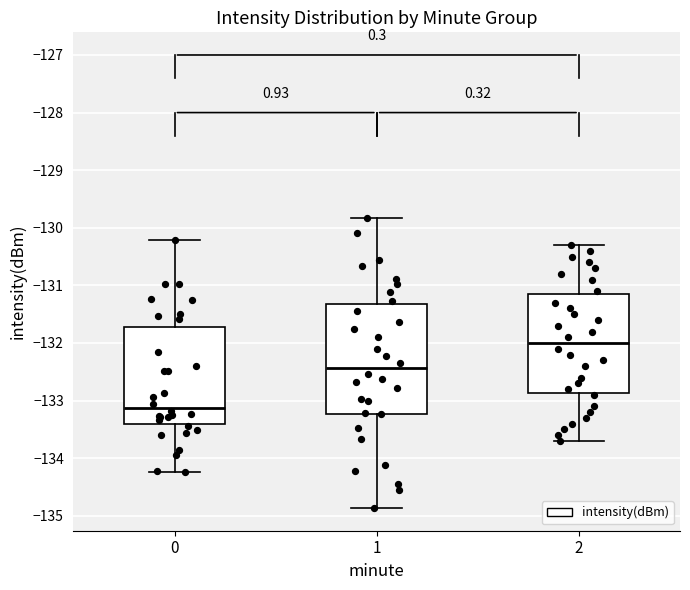

Reading left to right, read every box against the y-axis: the position of its median line, the range the box covers, and the ends of its whiskers. The values are not printed on the chart, so give them approximately, as read against the axis.

0: median -133.1, box -133.4 to -131.7, whiskers -134.2 to -130.2
1: median -132.4, box -133.2 to -131.3, whiskers -134.9 to -129.8
2: median -132.0, box -132.9 to -131.2, whiskers -133.7 to -130.3